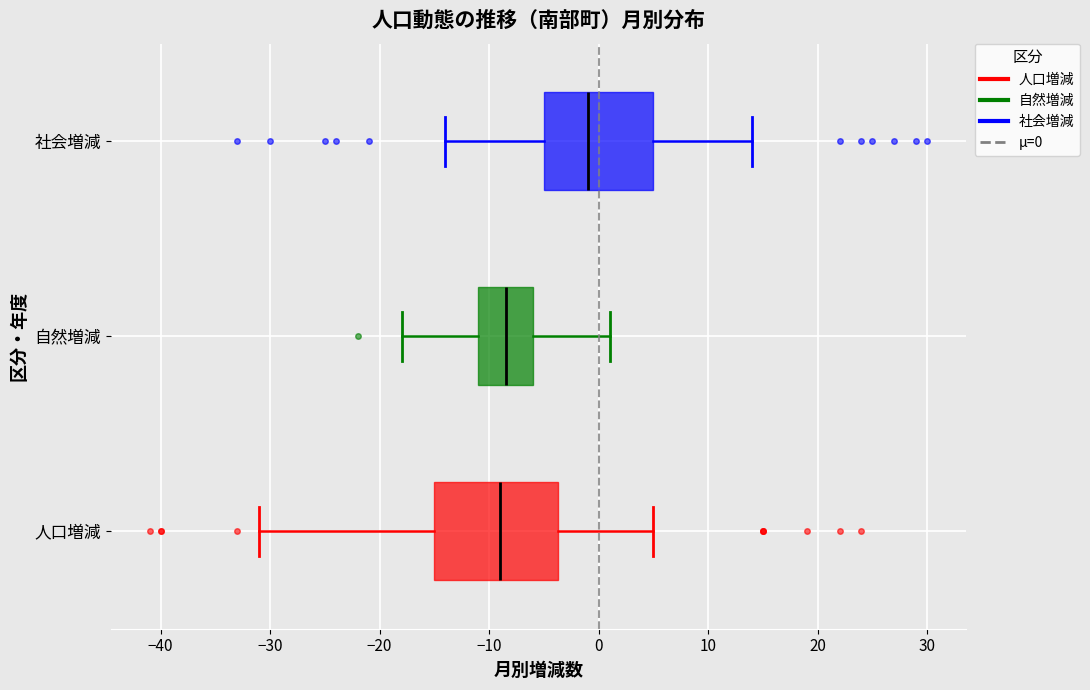

Which box's median line is the furthest to the right?

社会増減